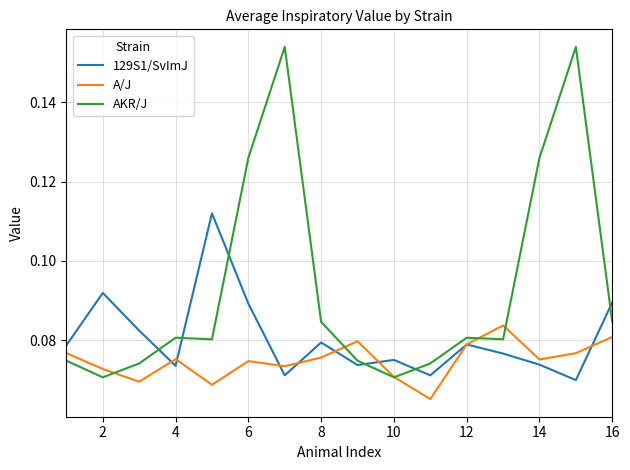

Which series has the largest range (max minus min)?

AKR/J